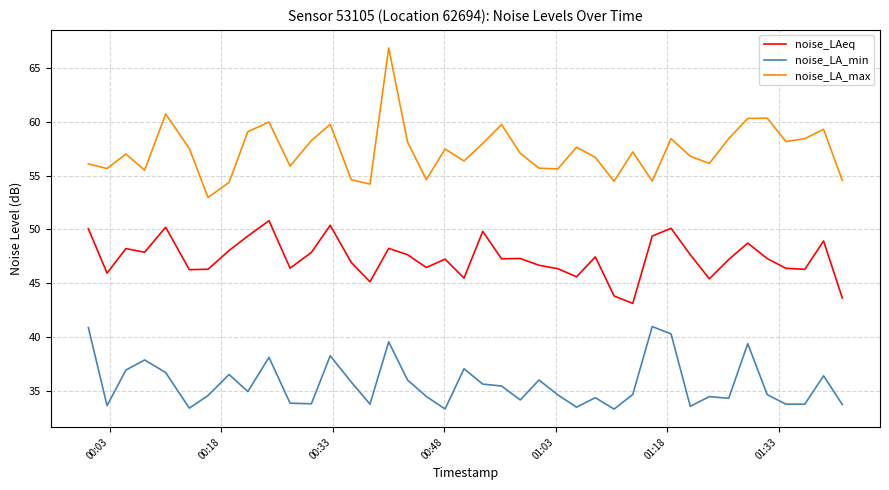

True or false: noise_LA_min and noise_LA_max intersect in this chart.

False